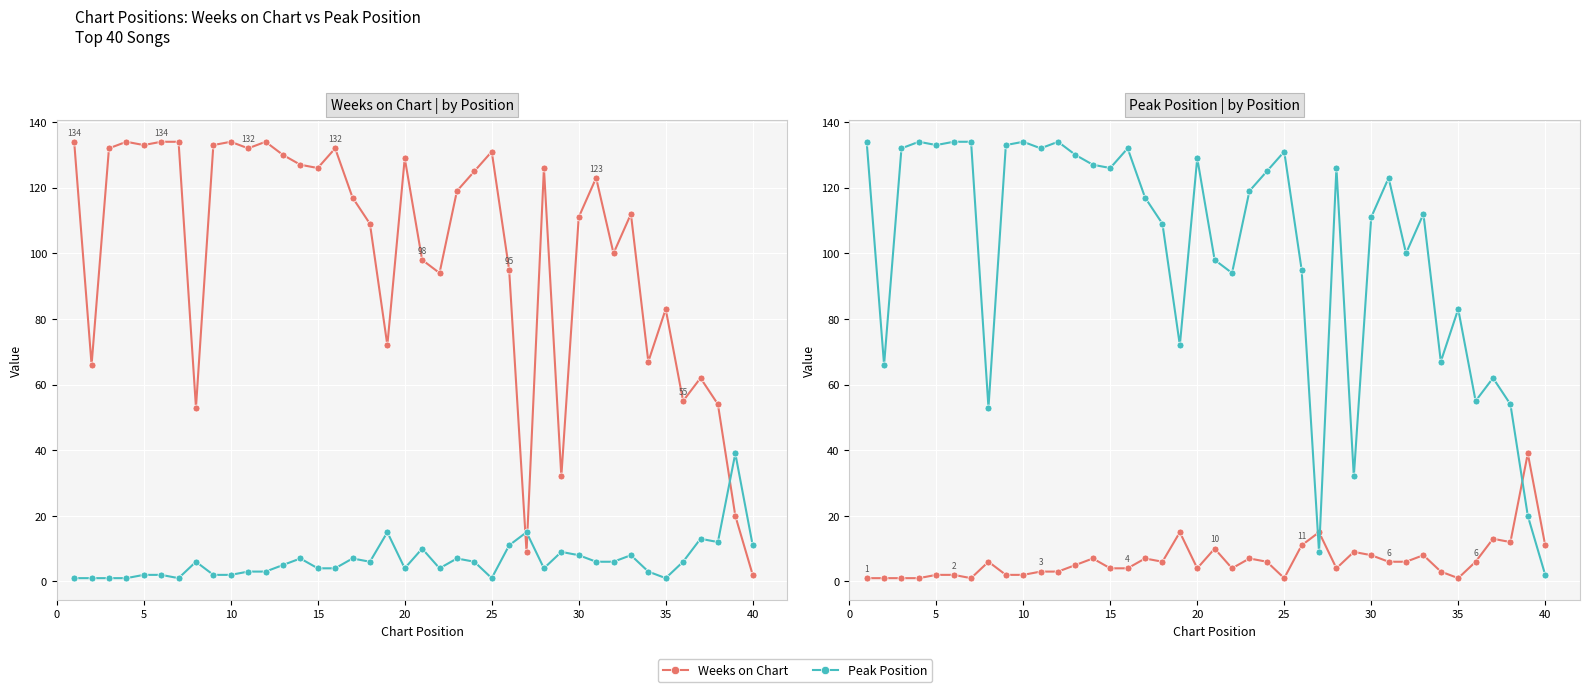

Which series has the largest total across all categories?

Weeks on Chart